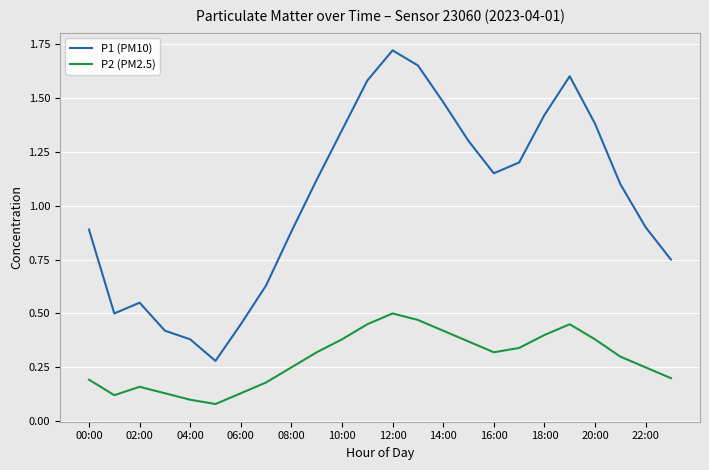

True or false: P1 (PM10) and P2 (PM2.5) cross at least once.

False